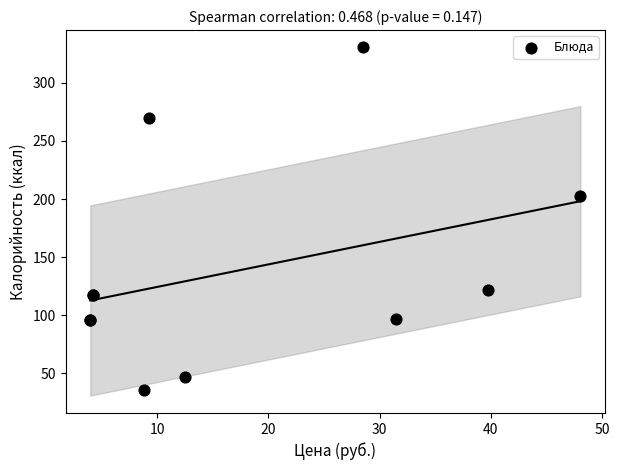

What Y value in the scatter plot is closest to 183?

203.0